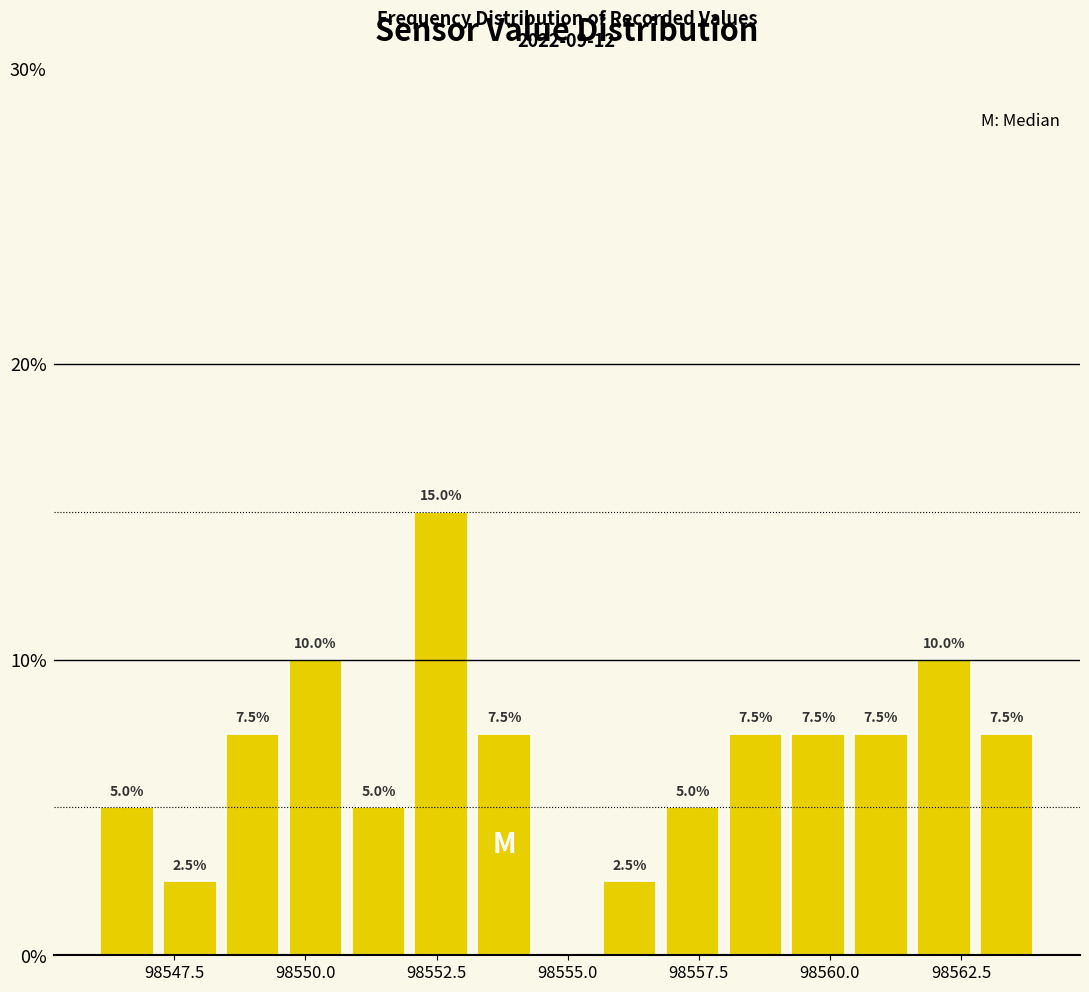

Read against the x-axis, roughly where is the centre of the tallest bar?

98552.5